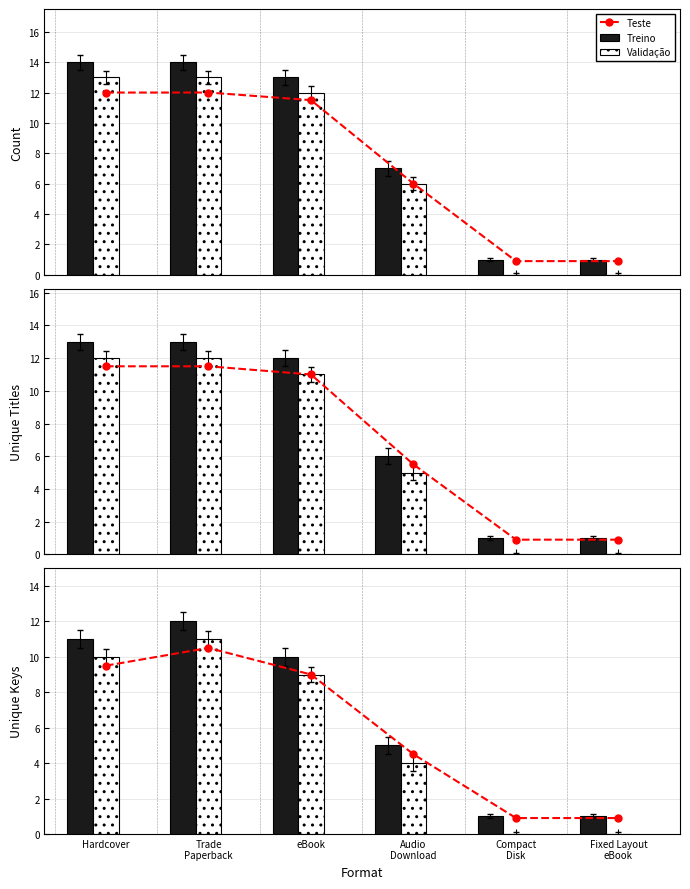

What is the average value of the Validação series?

5.7